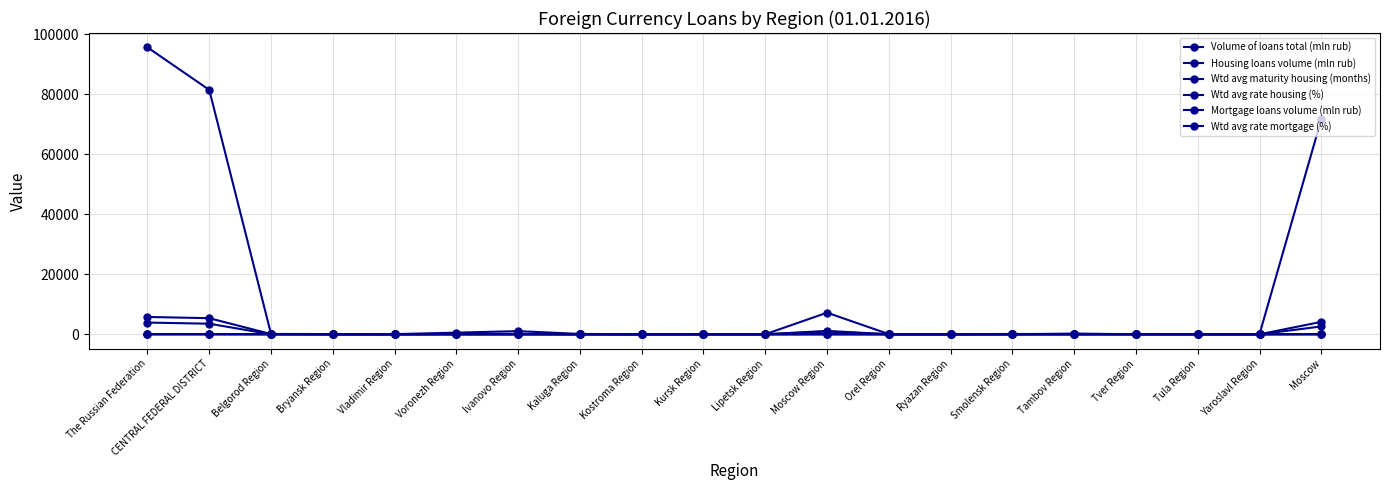

What is the difference between the maximum and second lowest values in the Wtd avg rate mortgage (%) series?

12.0